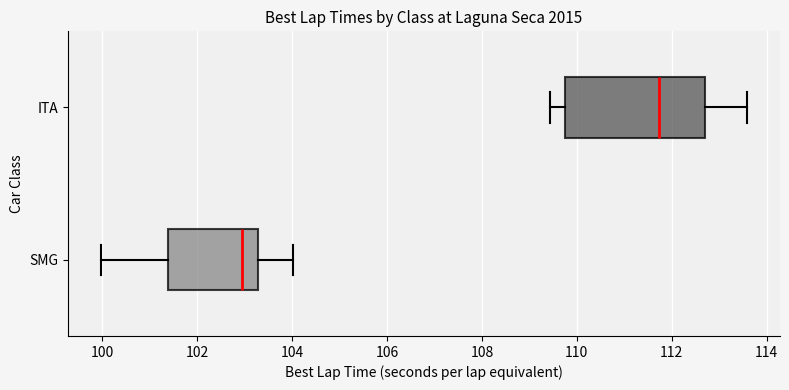

Which box has the furthest to the left median line?

SMG